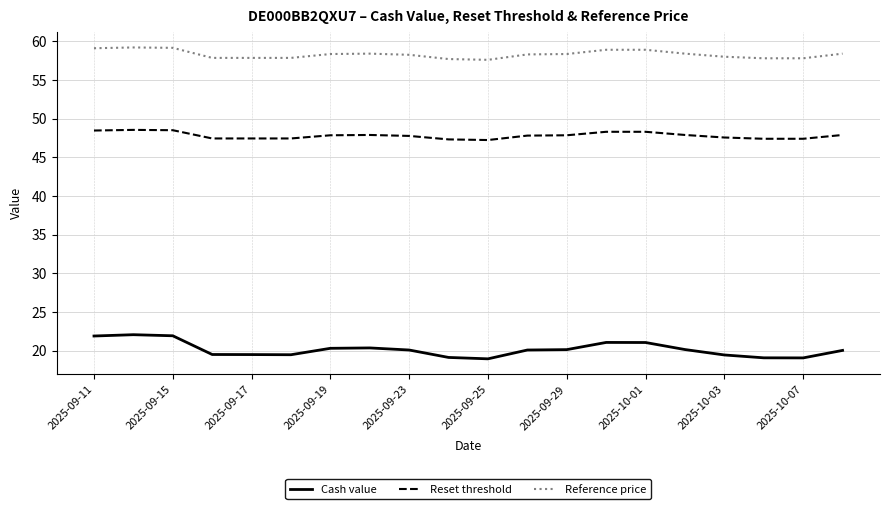

List the series in order of their overall mean, lowest first.

Cash value, Reset threshold, Reference price